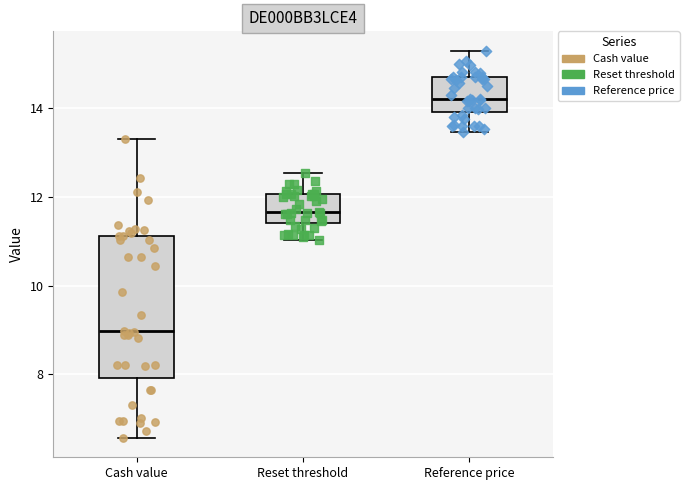

Which box has the highest median line?

Reference price